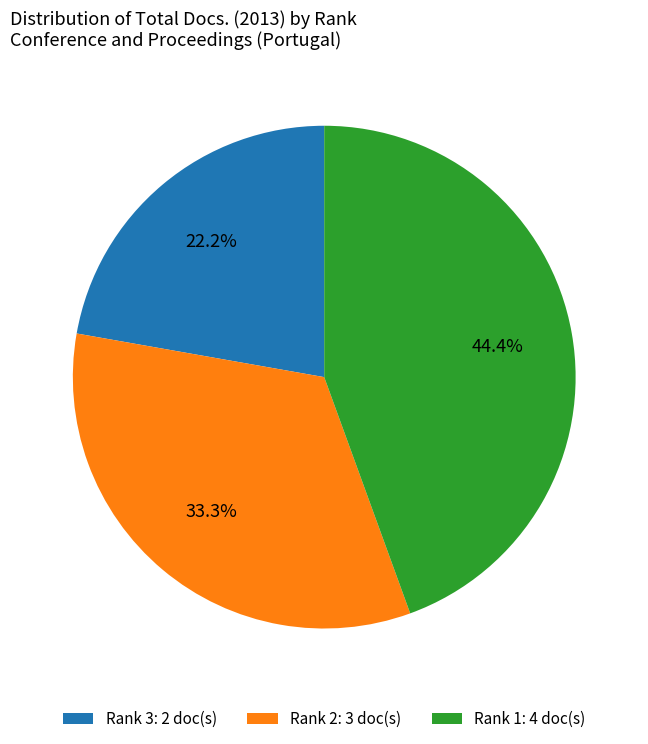

To the nearest percent, what is the difference between the Rank 1 and Rank 2 slice percentages?

11%